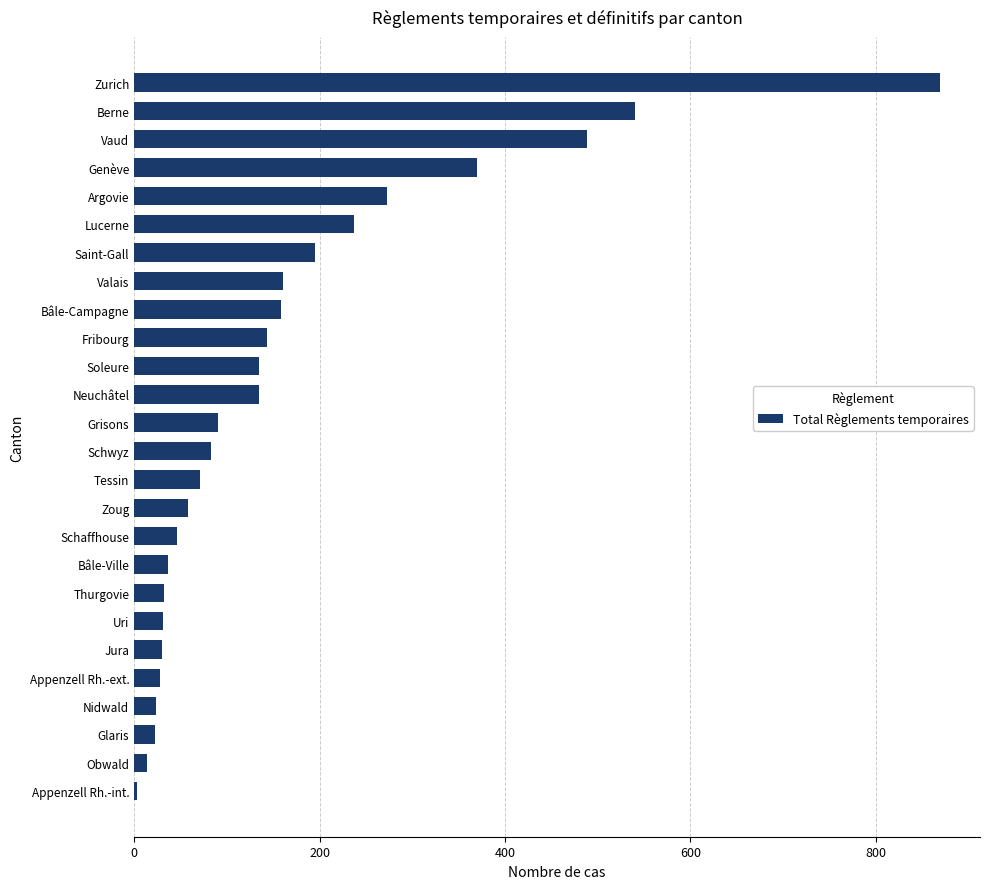

What is the average value?

164